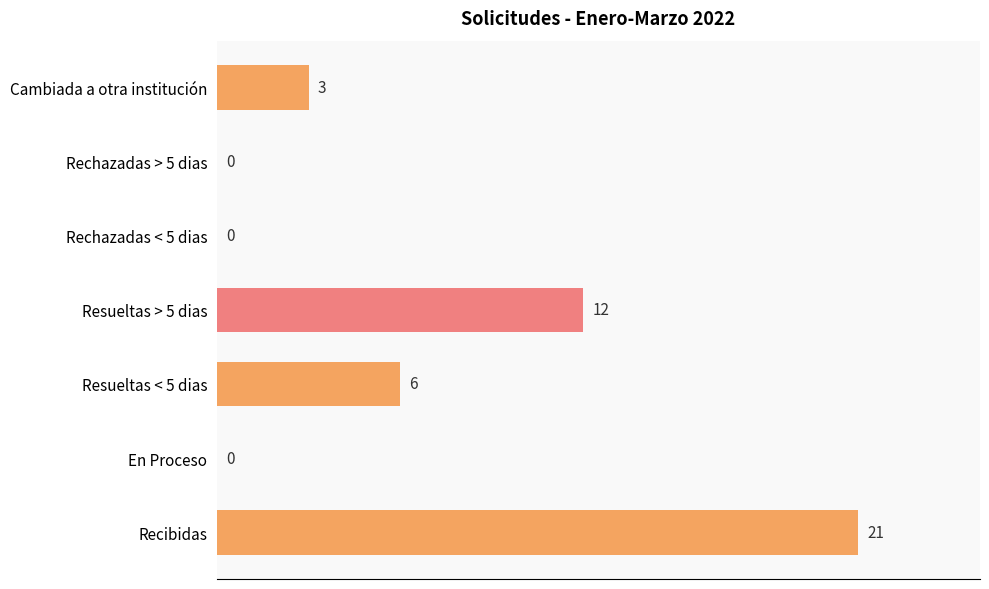

True or false: the data shows 21 at Recibidas.

True